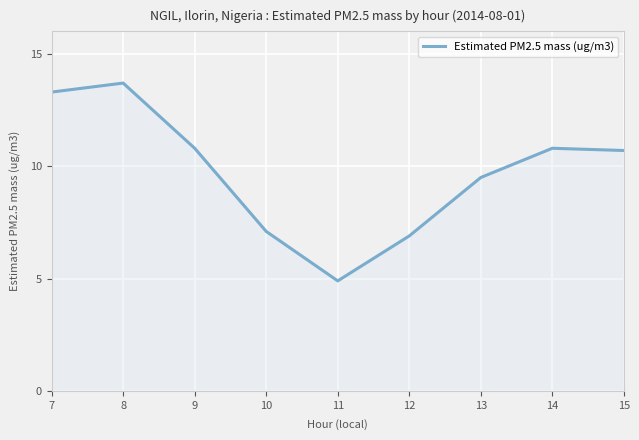

What is the change in value from 9 to 11?

-5.9